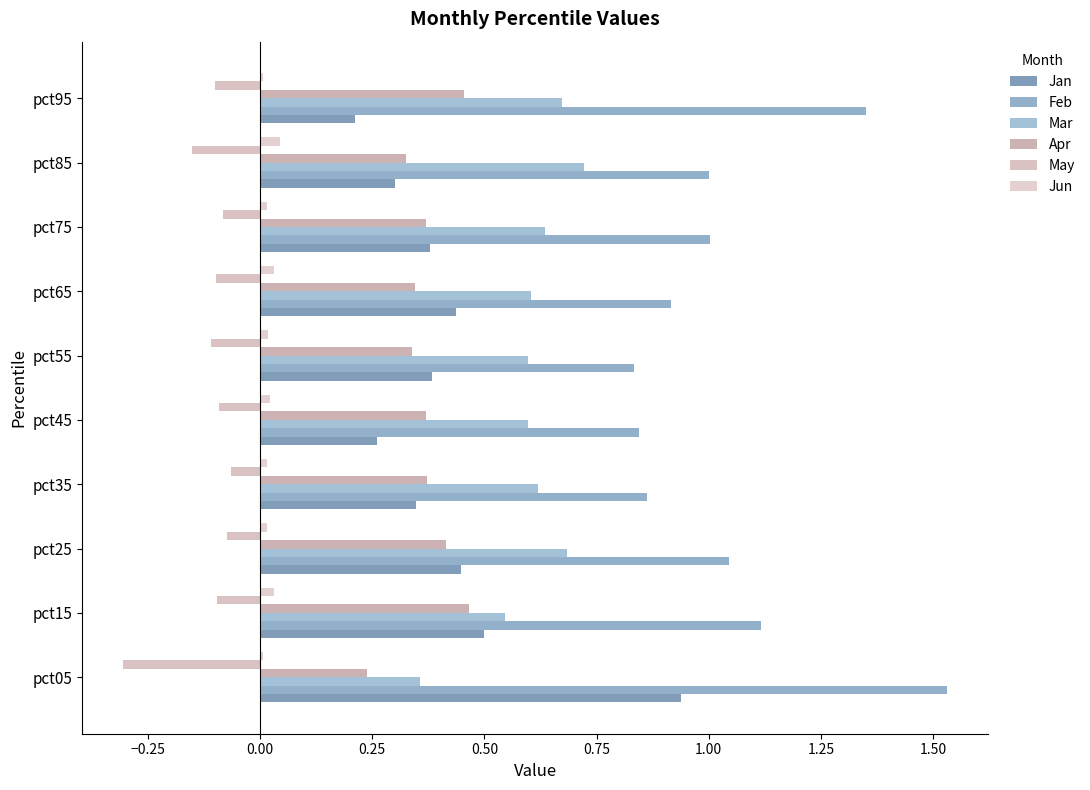

At which category is the sum across all series the highest?

pct05